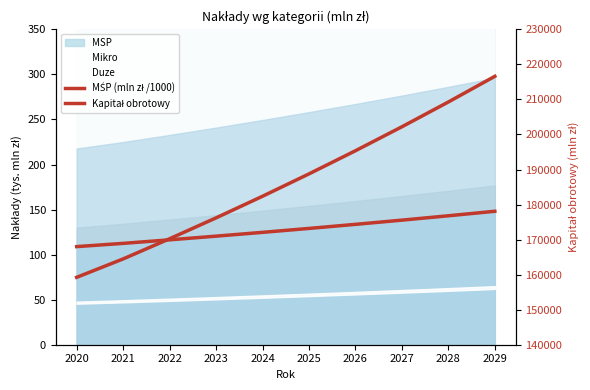

At which category is the sum across all series the highest?

2029